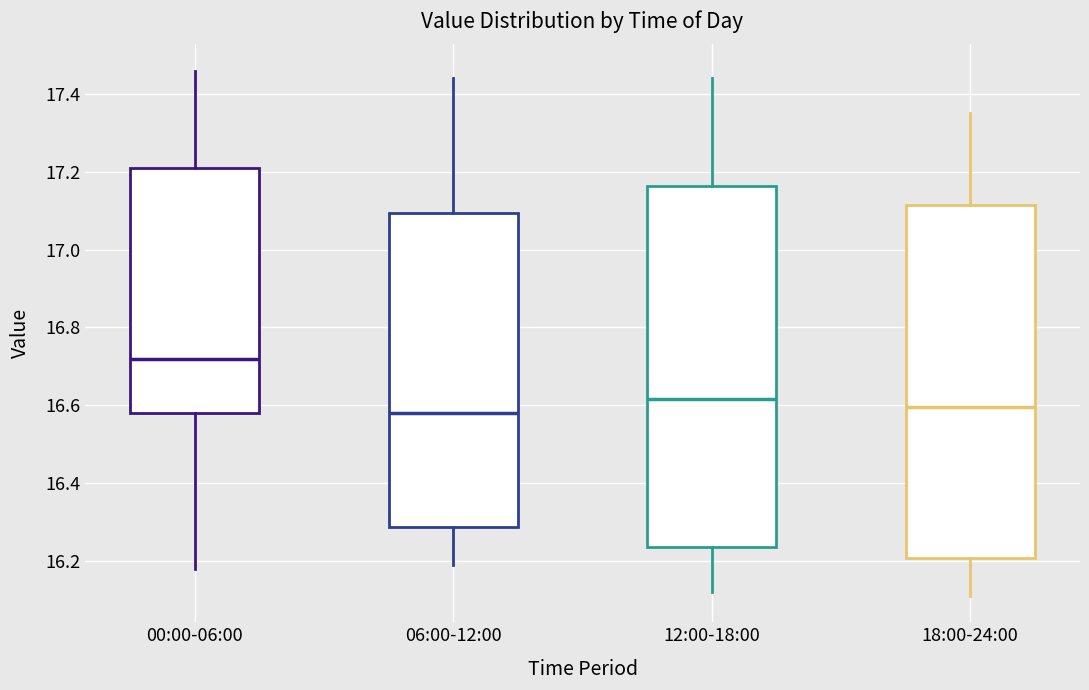

Which box's median line is the highest?

00:00-06:00